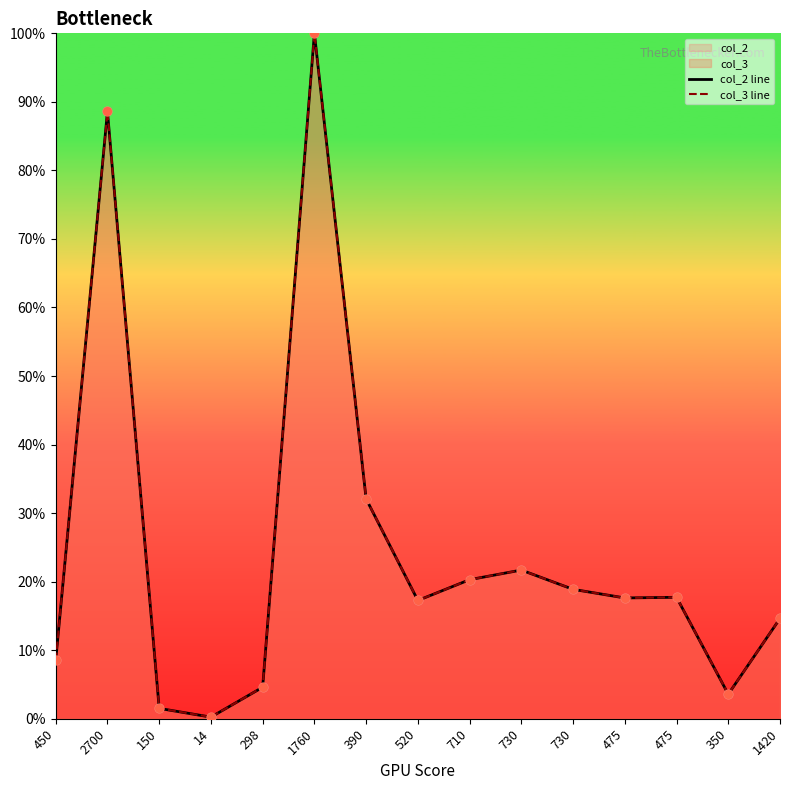

Is the value of col_2 line at 475 greater than the value of col_3 line at 2700?

No